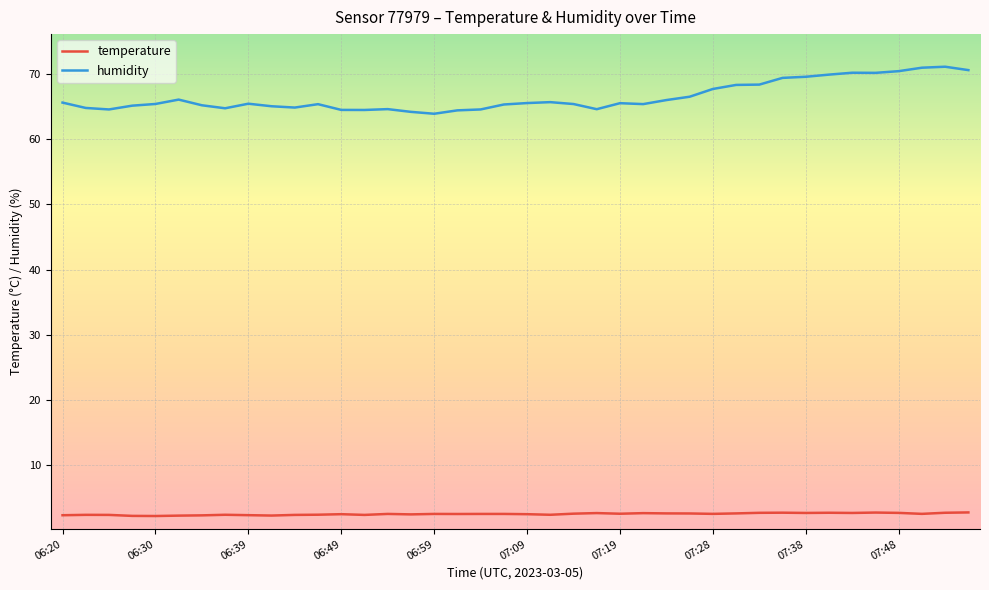

What is the maximum value for humidity?

71.1